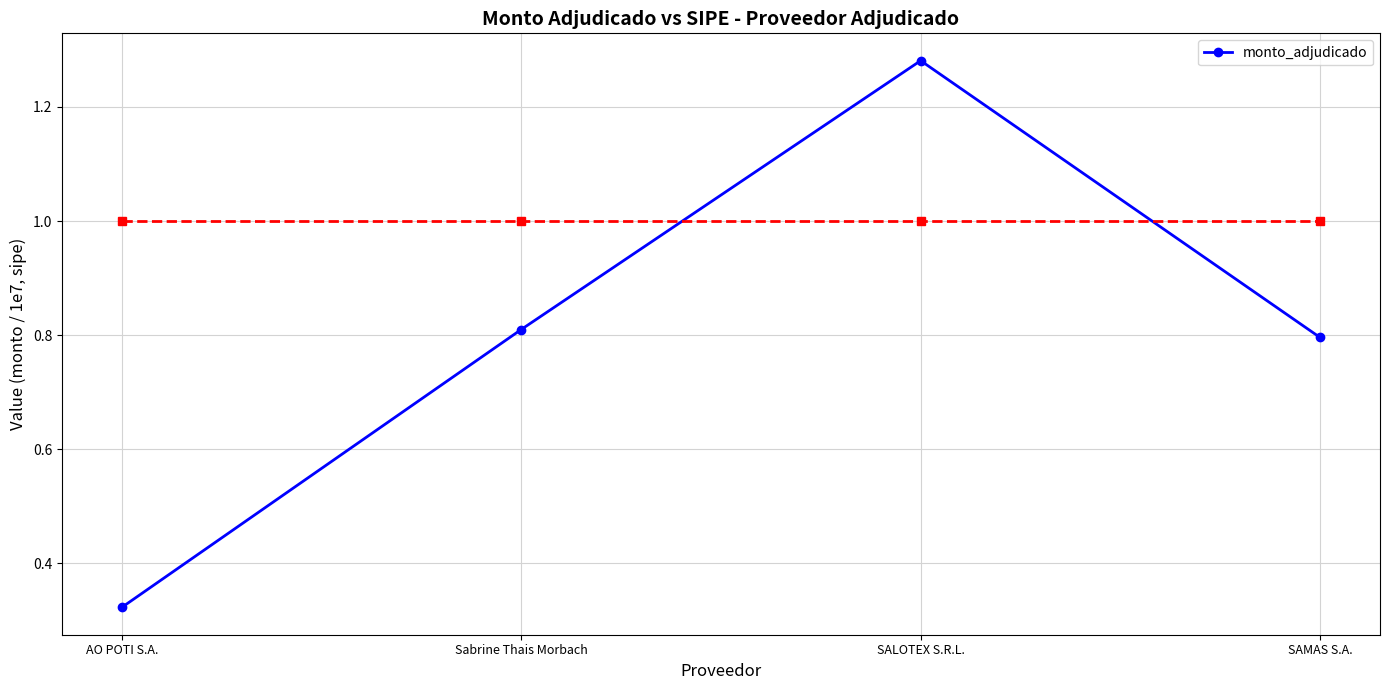

Rank the categories by value from lowest to highest.

AO POTI S.A., SAMAS S.A., Sabrine Thais Morbach, SALOTEX S.R.L.